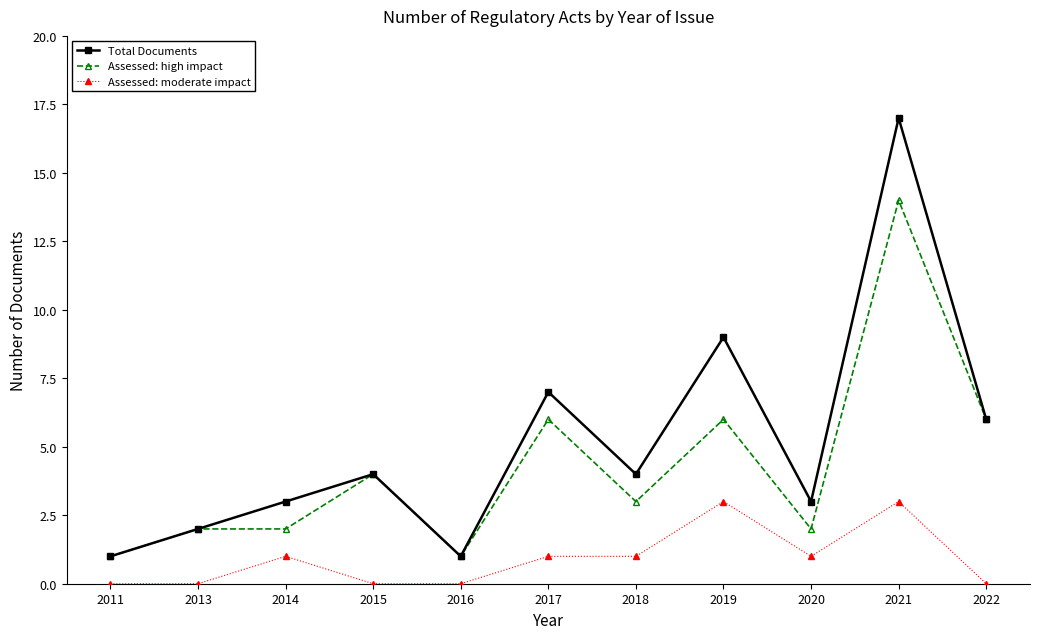

True or false: Total Documents has more than 0 interior local peaks.

True